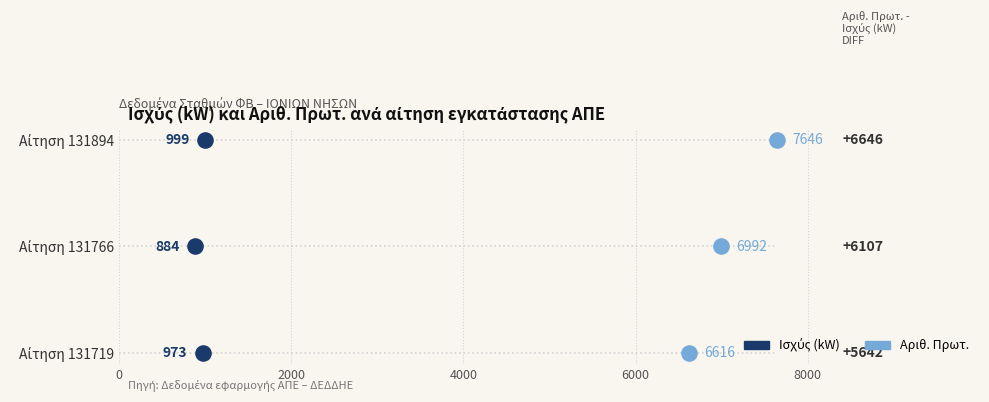

What are all the series names shown in the legend?

Ισχύς (kW), Αριθ. Πρωτ.